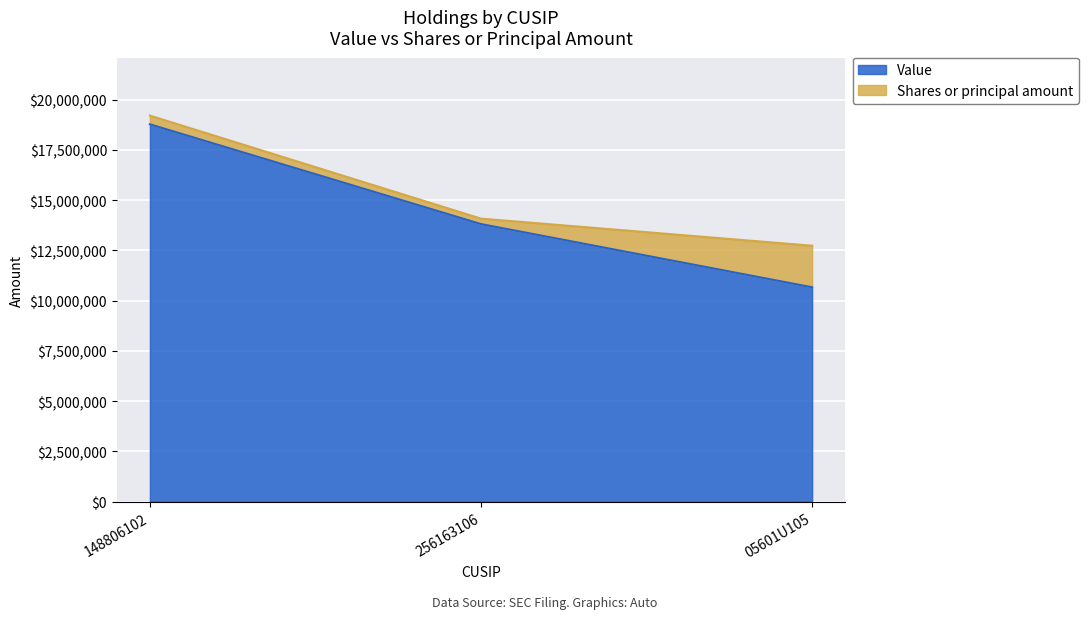

Which label corresponds to the largest value in the chart?

148806102